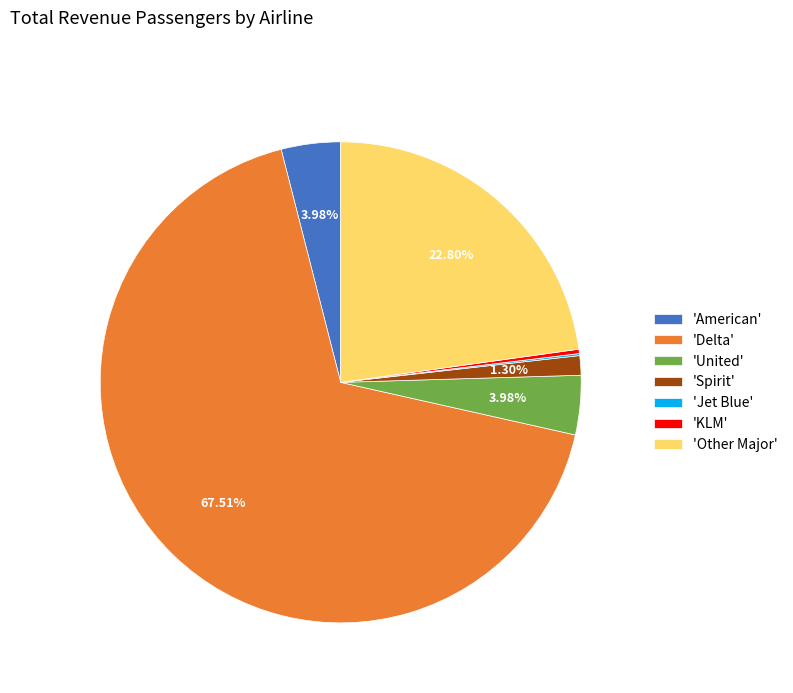

Between 'United' and 'Other Major', which is larger?

'Other Major'